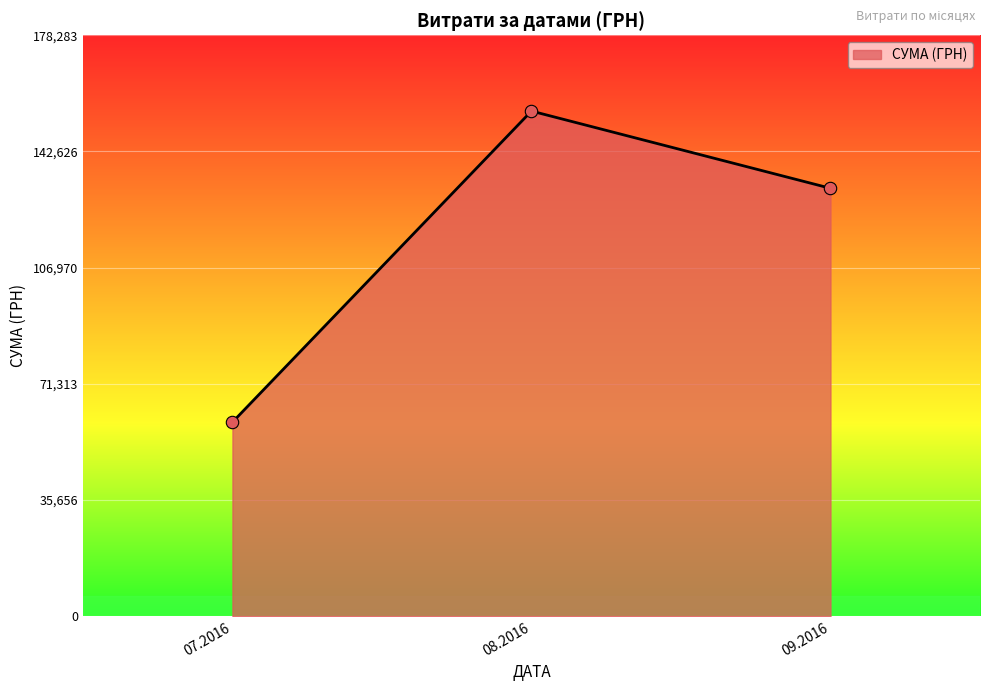

What is the change in value from 07.2016 to 08.2016?

+95470.9